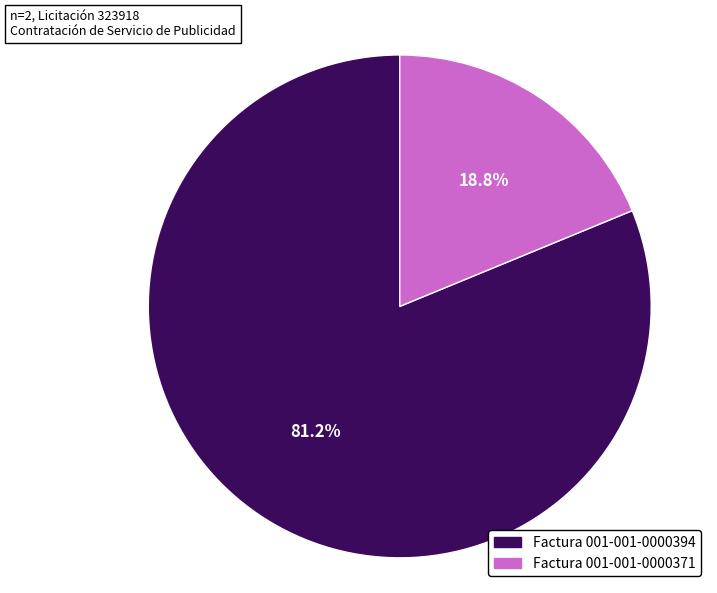

Rank the categories by value from lowest to highest.

Factura 001-001-0000371, Factura 001-001-0000394